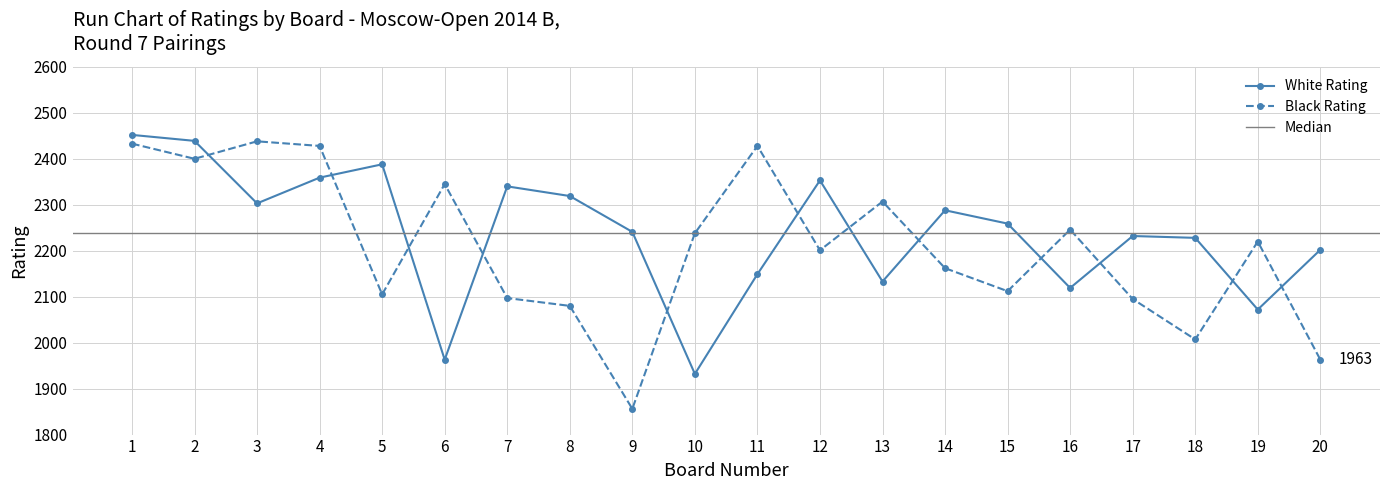

The value of White Rating at 9 is 1299. True or false?

False